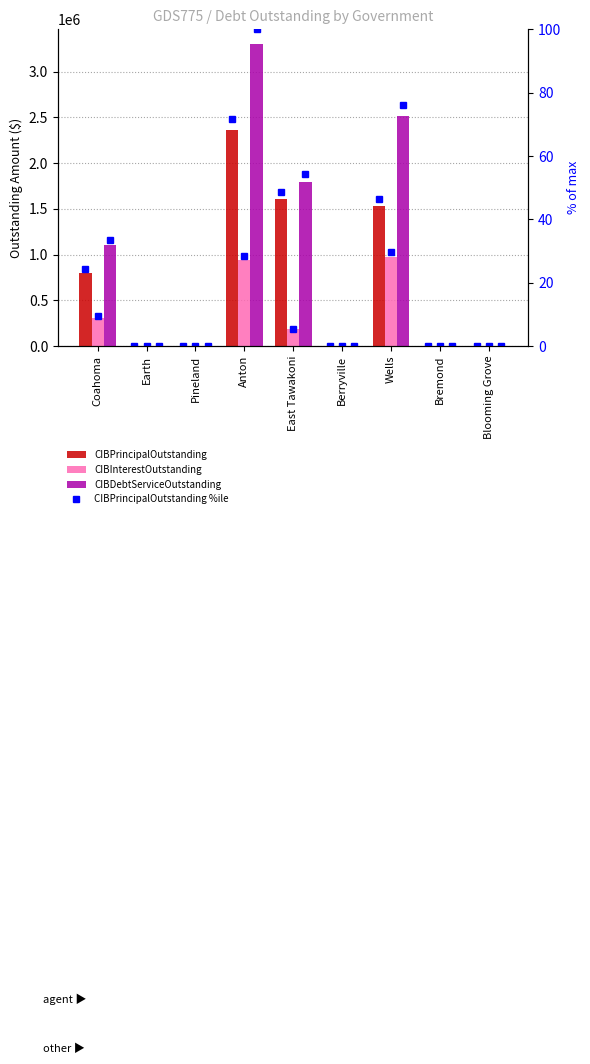

What is the average value of the CIBPrincipalOutstanding series?

700429.1